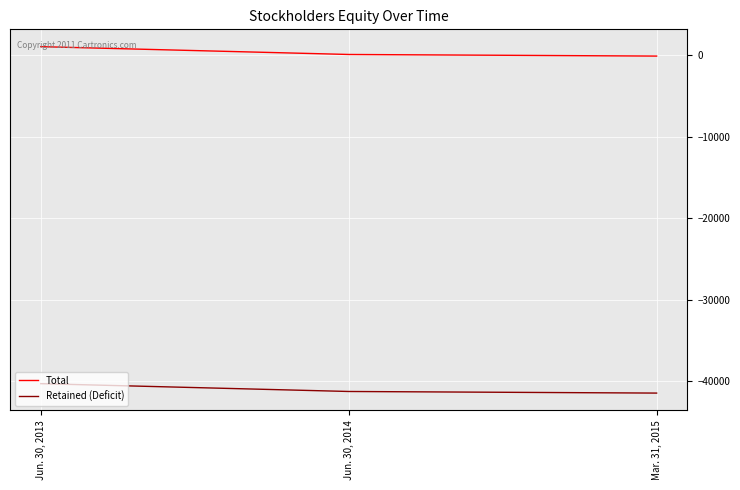

List the series in order of their peak value, lowest first.

Retained (Deficit), Total